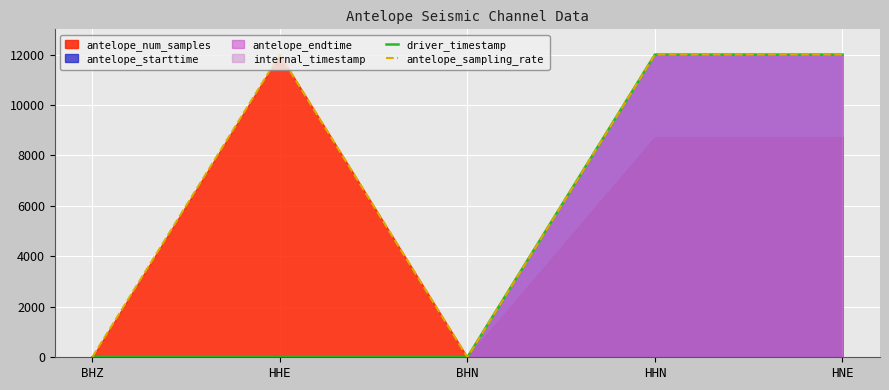

At which label is driver_timestamp closest to 6000?

BHZ